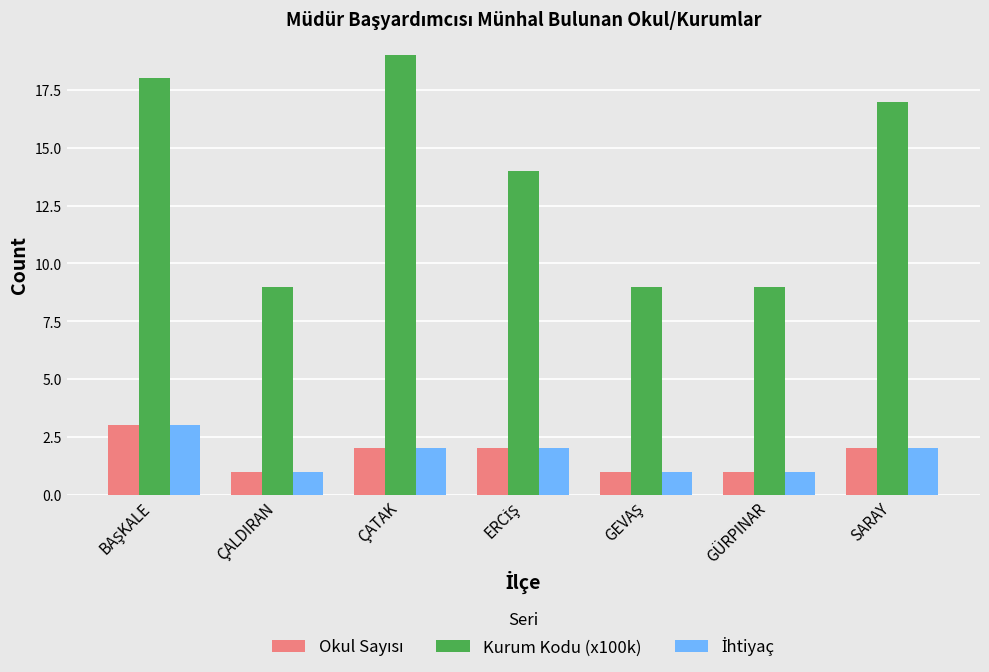

What is the maximum value for Kurum Kodu (x100k)?

19